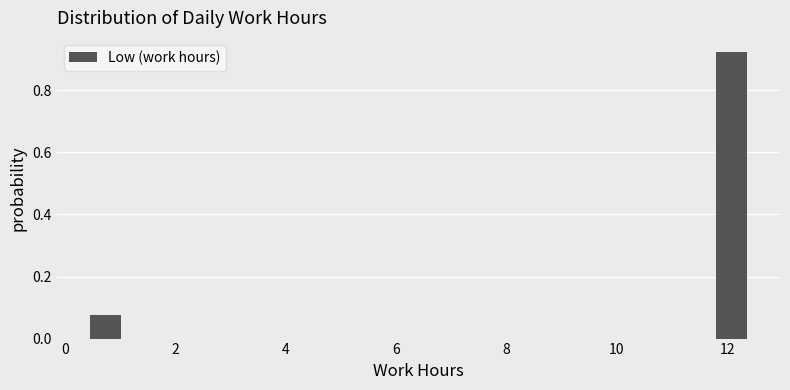

Which range on the x-axis has the tallest bar?

11.6 to 12.4